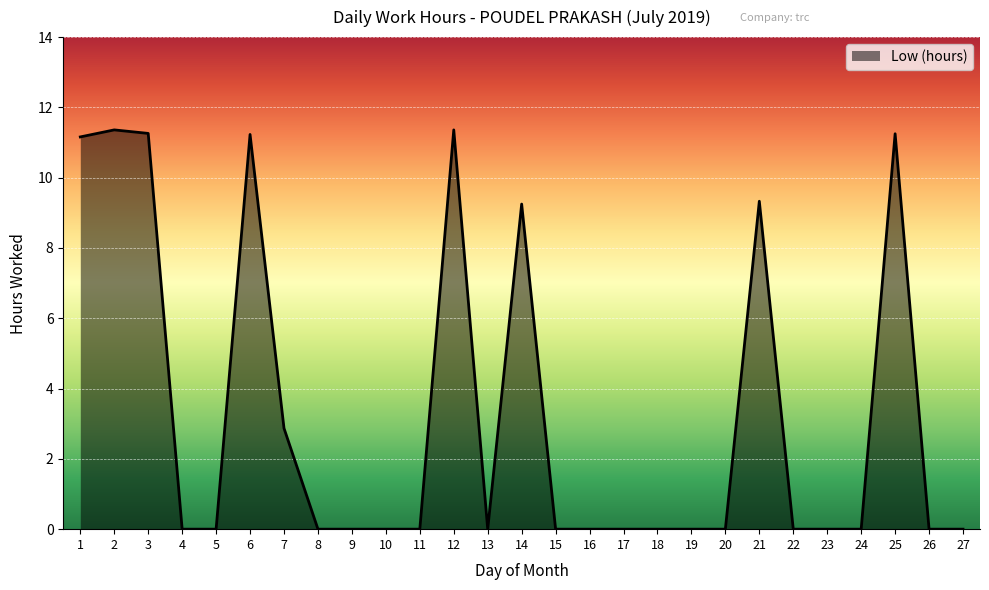

Does the chart display data point markers on the line(s)?

No